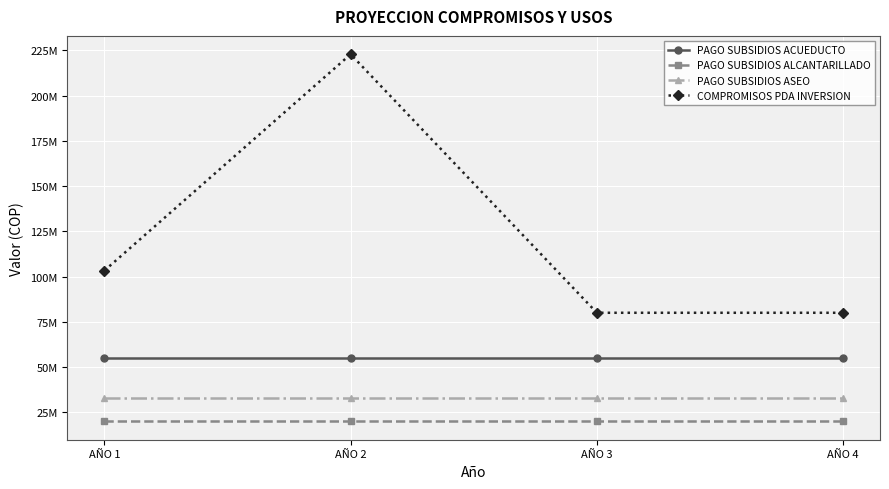

Does the chart display data point markers on the line(s)?

Yes